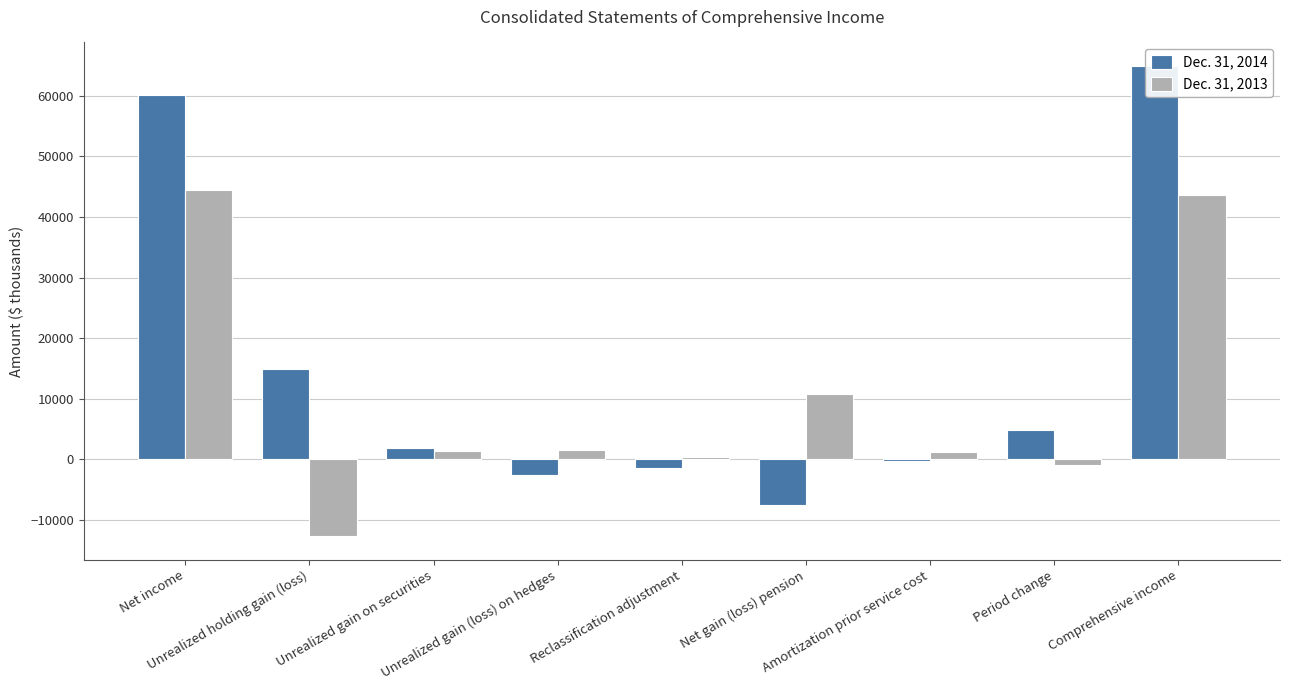

What position from the right is Reclassification adjustment?

5